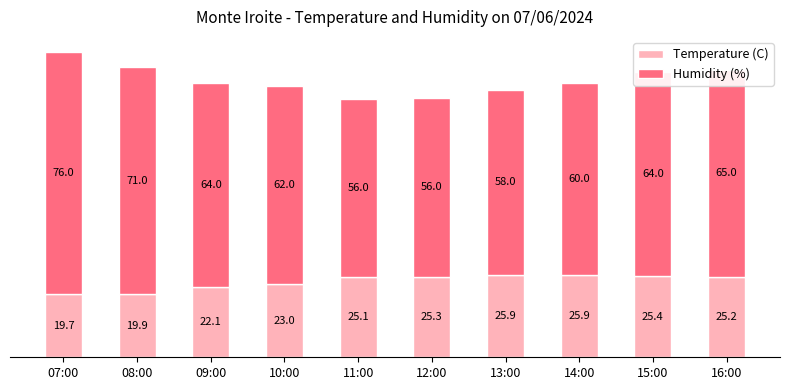

Are the bars horizontal?

No